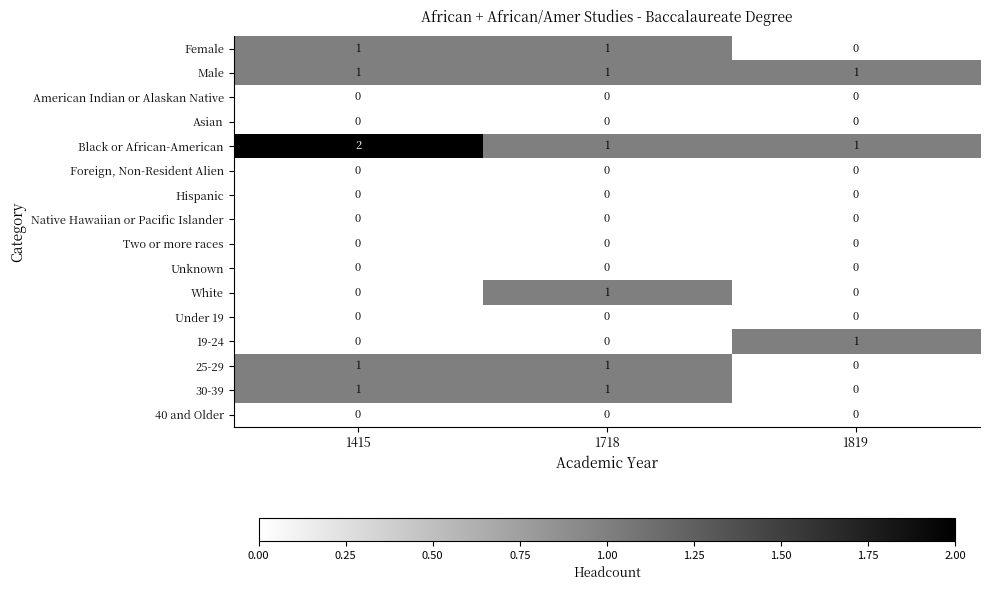

Count the number of categories in the chart.

3